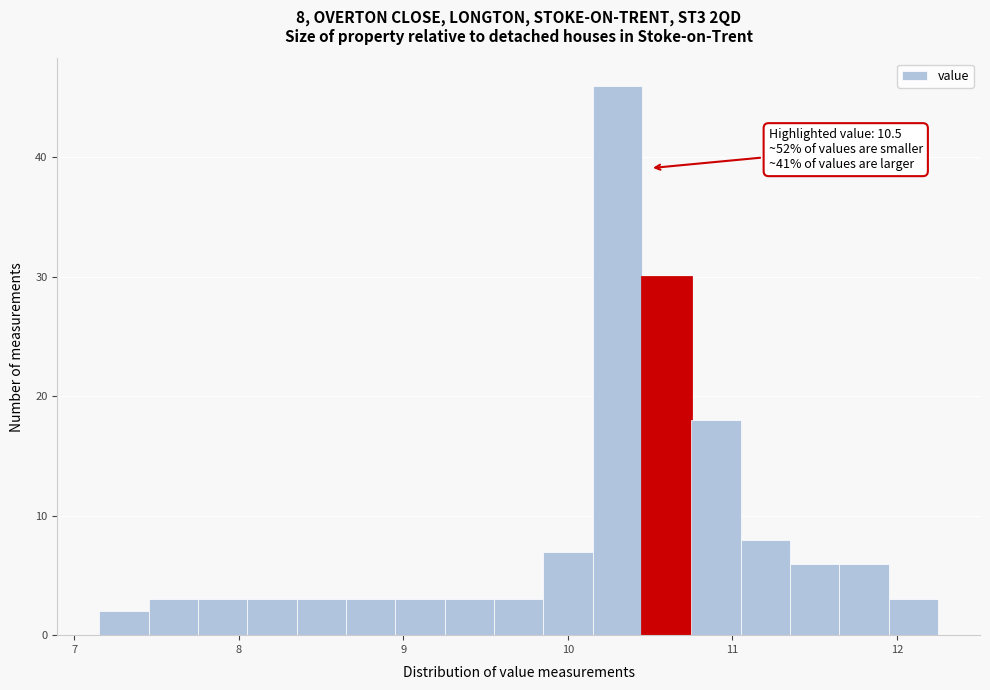

Read against the x-axis, roughly where is the centre of the tallest bar?

10.3